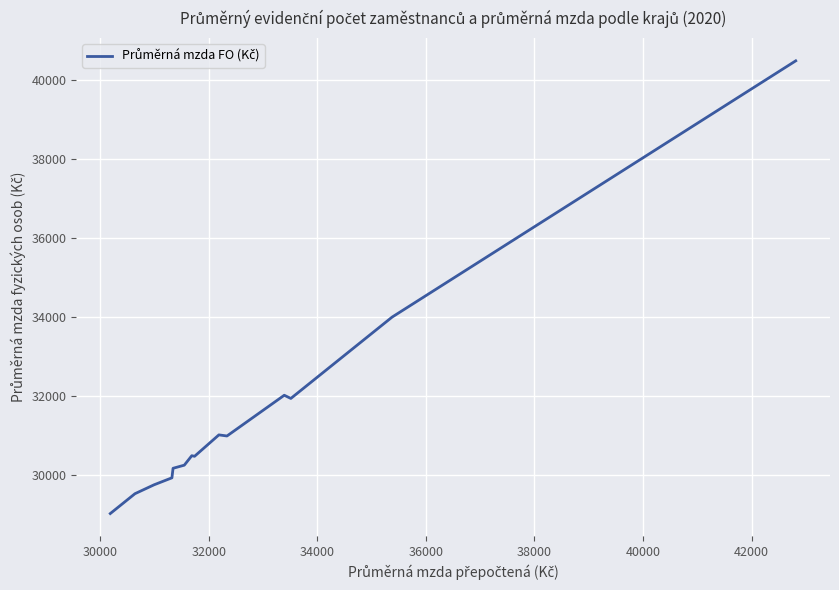

What is the minimum value shown in the chart?

29014